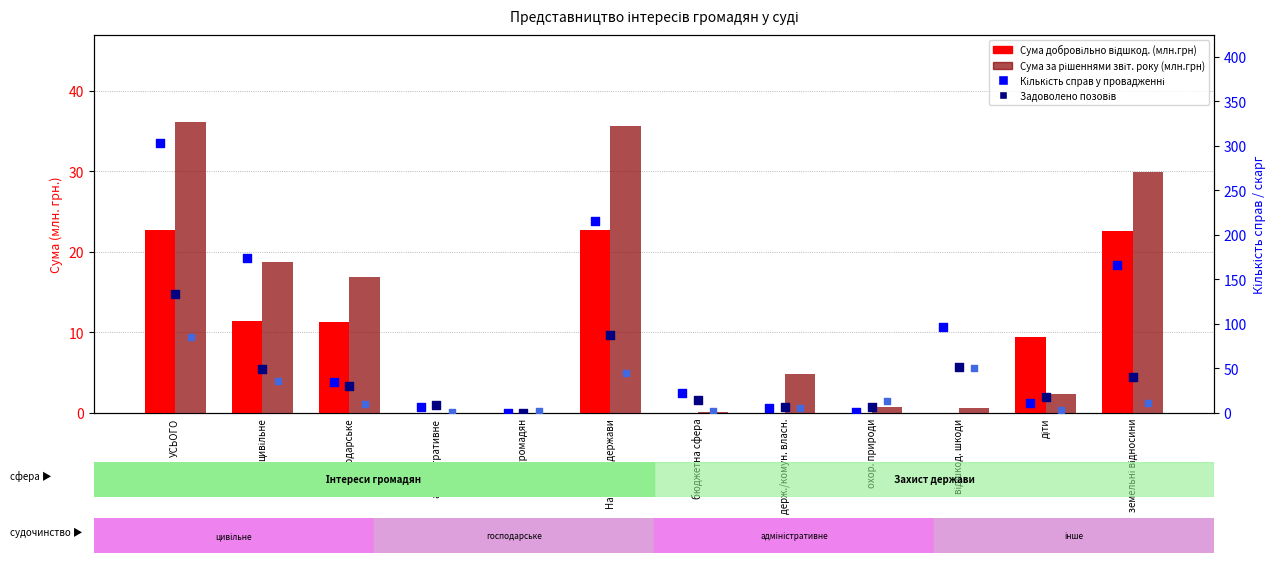

Which series reaches the maximum Y coordinate?

Кількість справ у провадженні